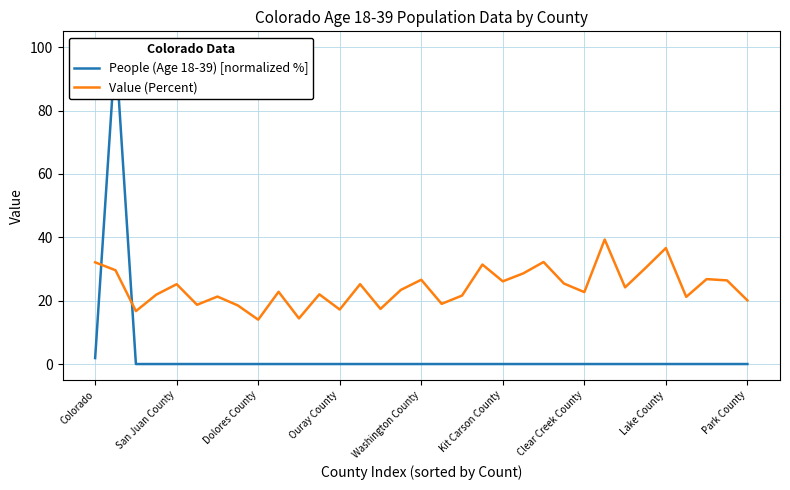

True or false: Value (Percent) has a value of 26.6 at Washington County.

True